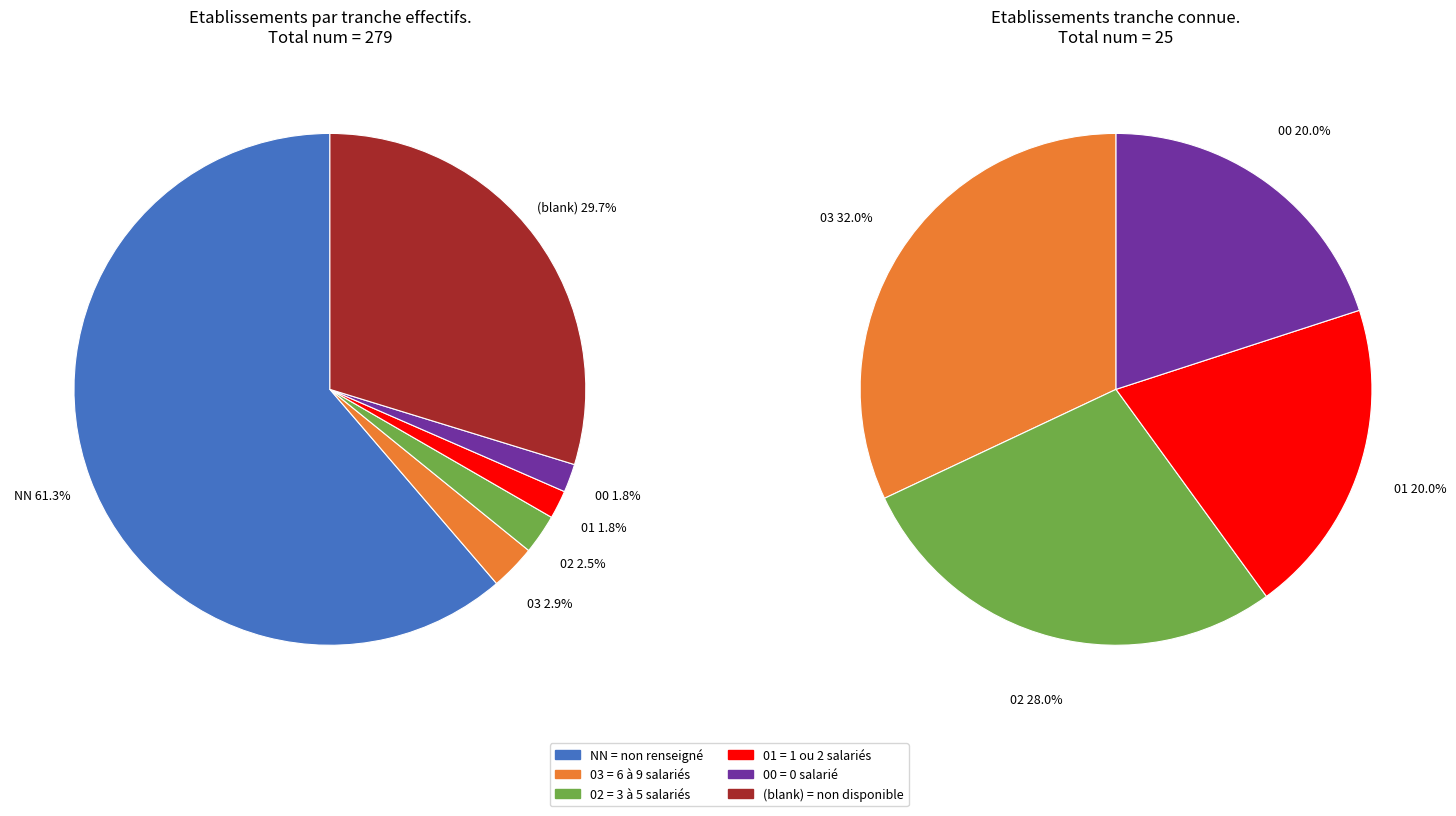

The 03 slice represents 12% of the pie. True or false?

False